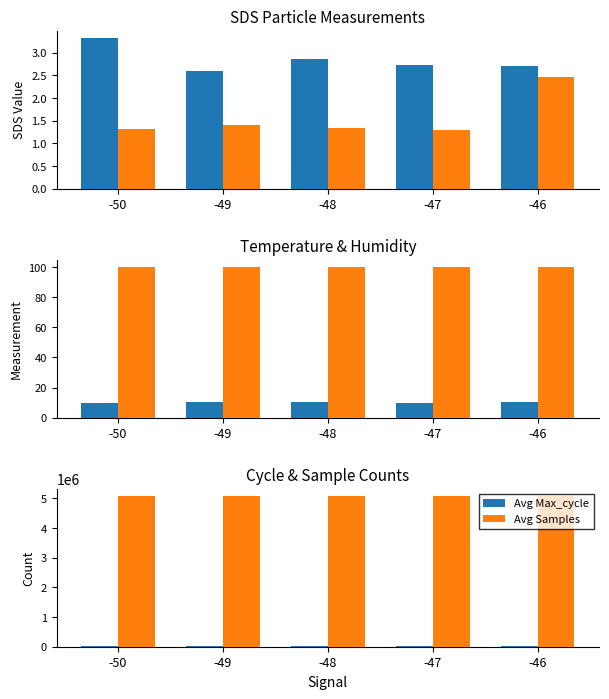

Which label corresponds to the largest value in the chart?

-49